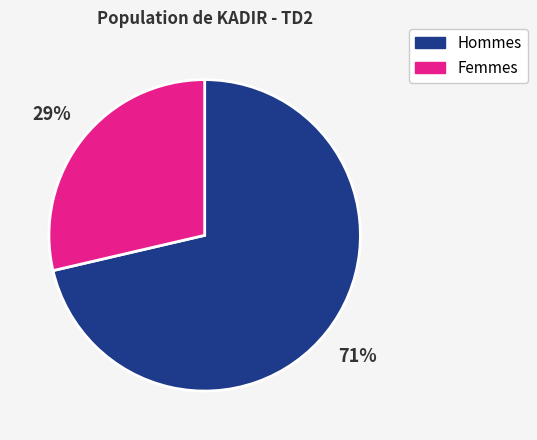

Is there a majority slice in this chart?

Yes